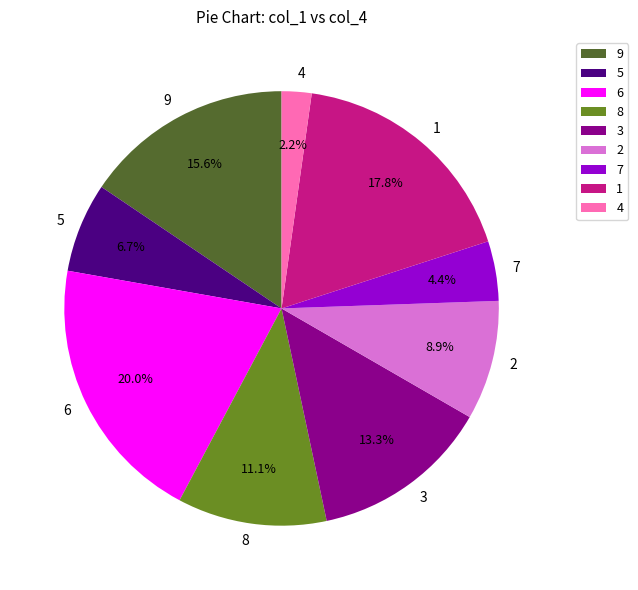

Count the number of slices in the pie.

9